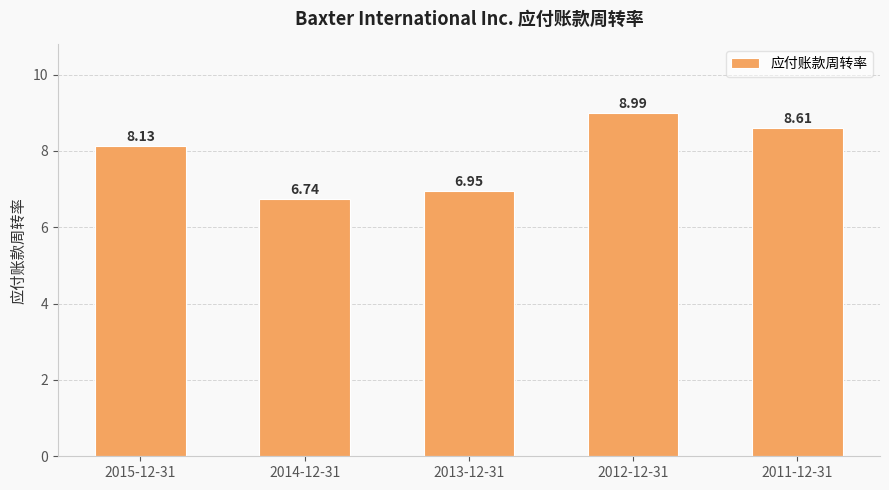

What is the change in value from 2015-12-31 to 2014-12-31?

-1.4